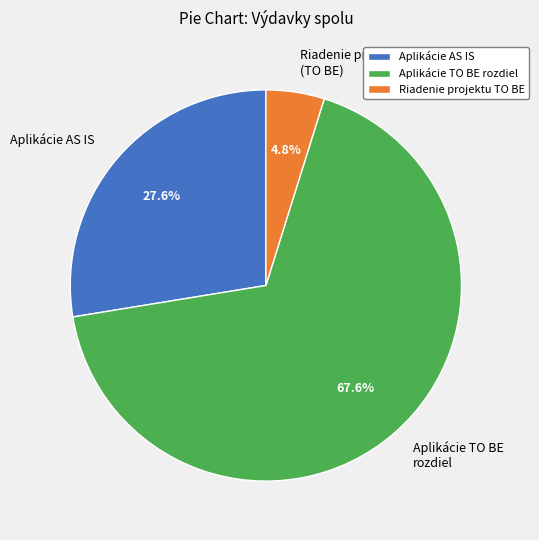

Is there any slice that represents more than half of the pie?

Yes